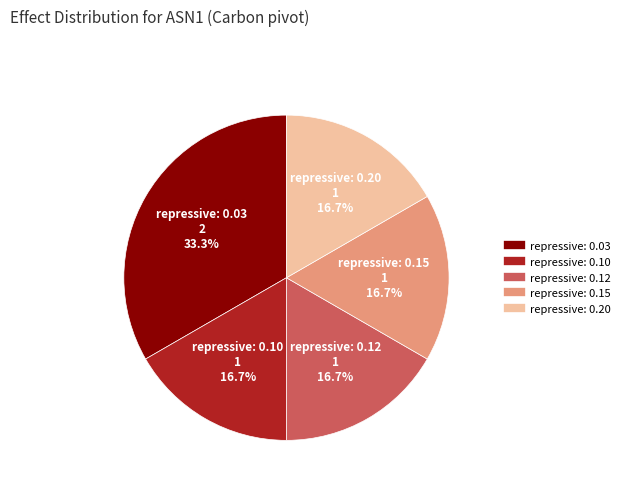

What portion of the pie excludes repressive: 0.10?

83.3%